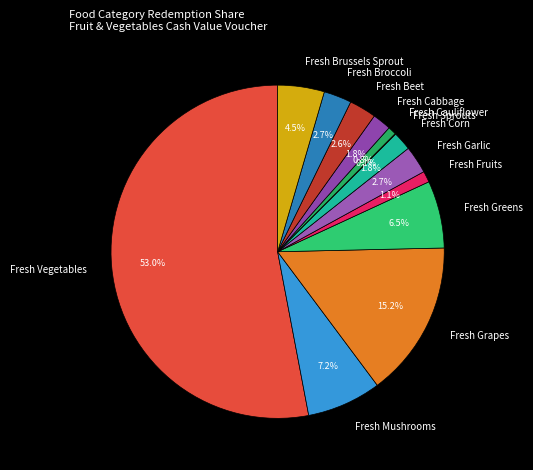

Between Fresh Beet and Fresh Cabbage, which is larger?

Fresh Beet